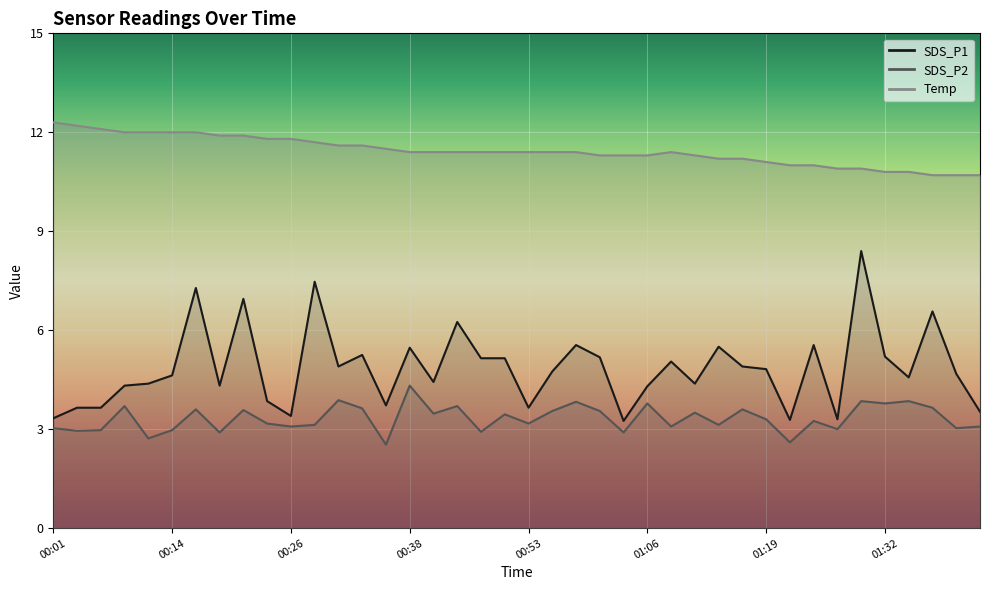

What is the difference between the Temp values at 01:22 and 01:14?

0.2